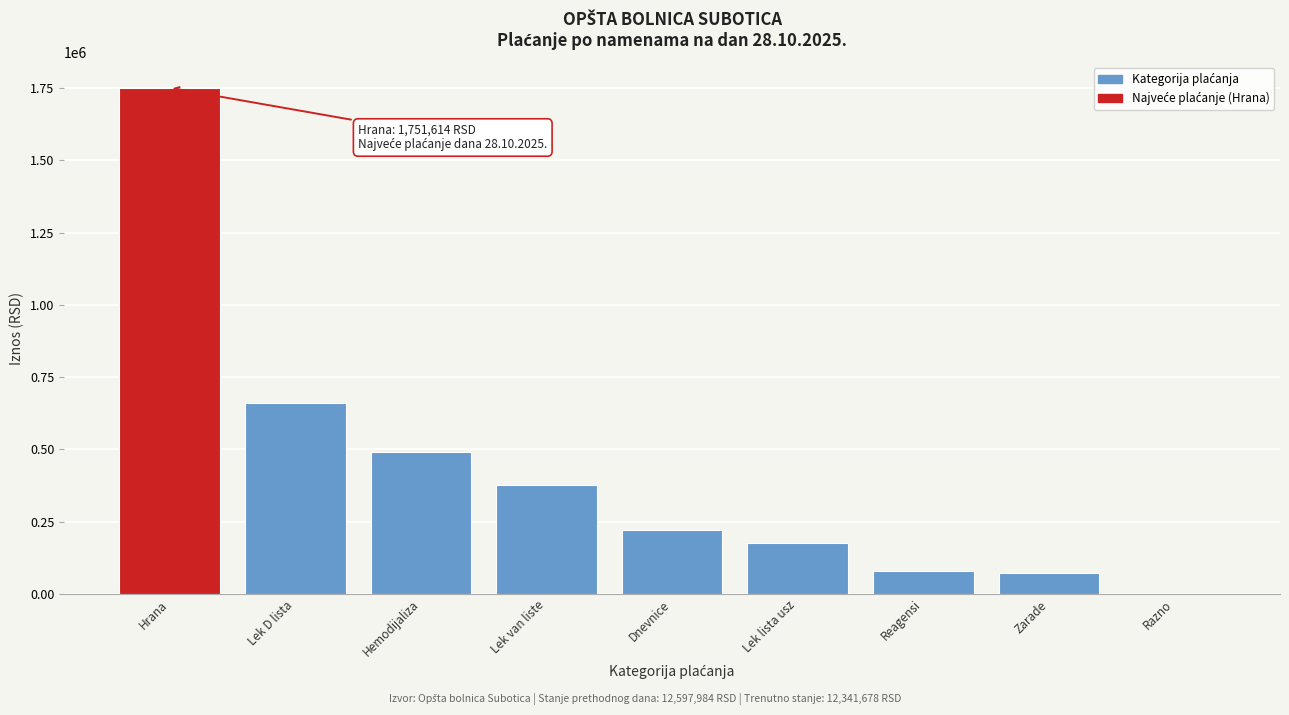

True or false: the data shows 175617.9 at Lek lista usz.

True